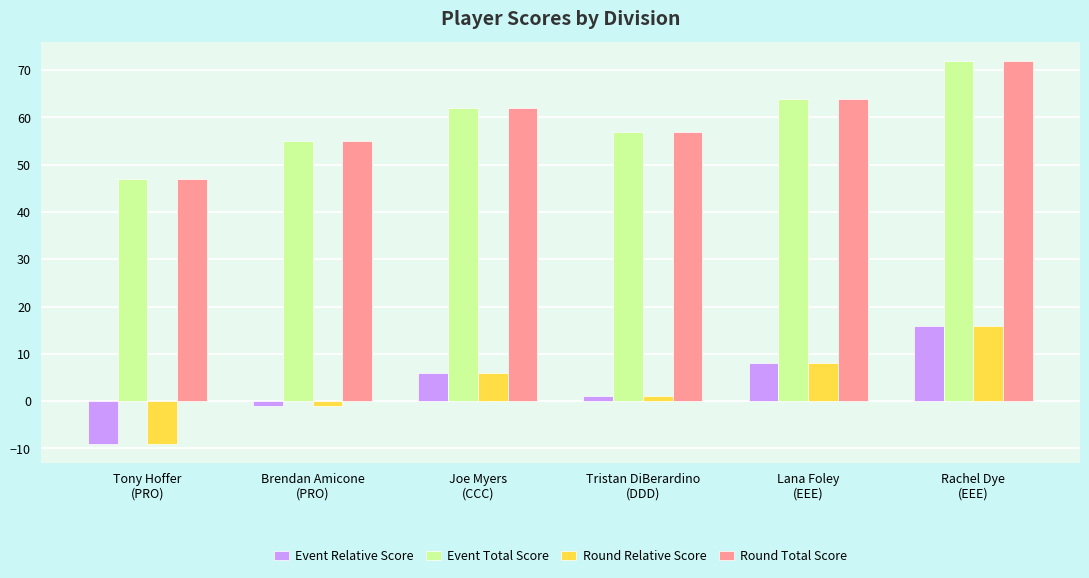

What is the minimum value shown in the chart?

-9